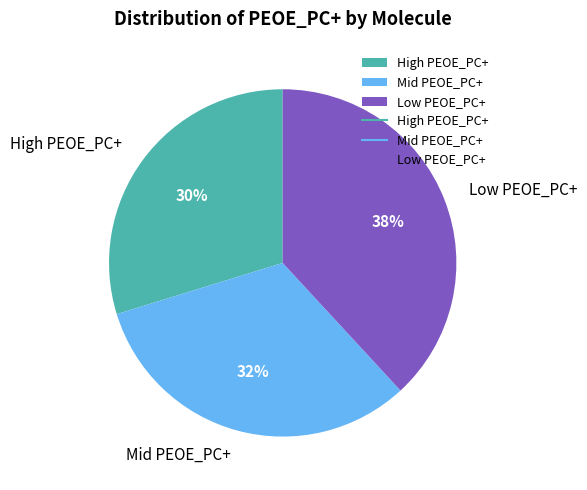

Which category has the biggest portion of the pie?

Low PEOE_PC+